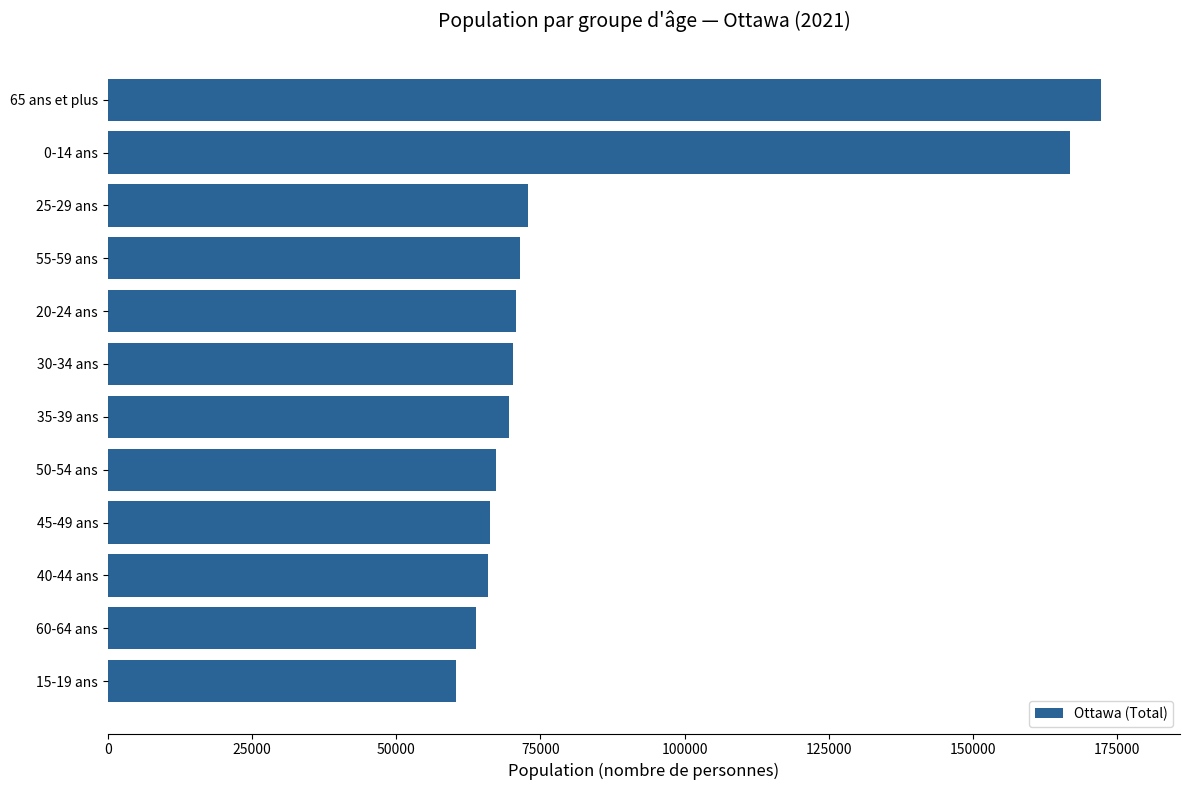

What is the maximum value shown in the chart?

172150